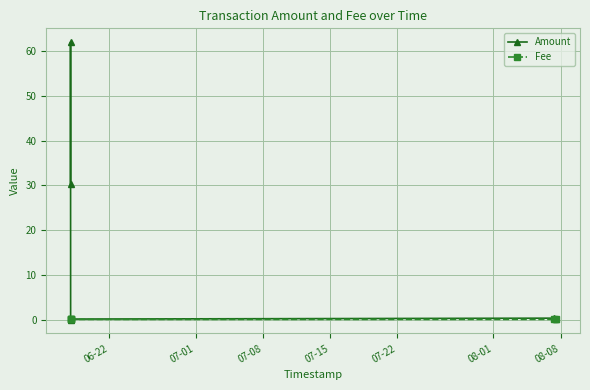

List the series in order of their peak value, highest first.

Amount, Fee